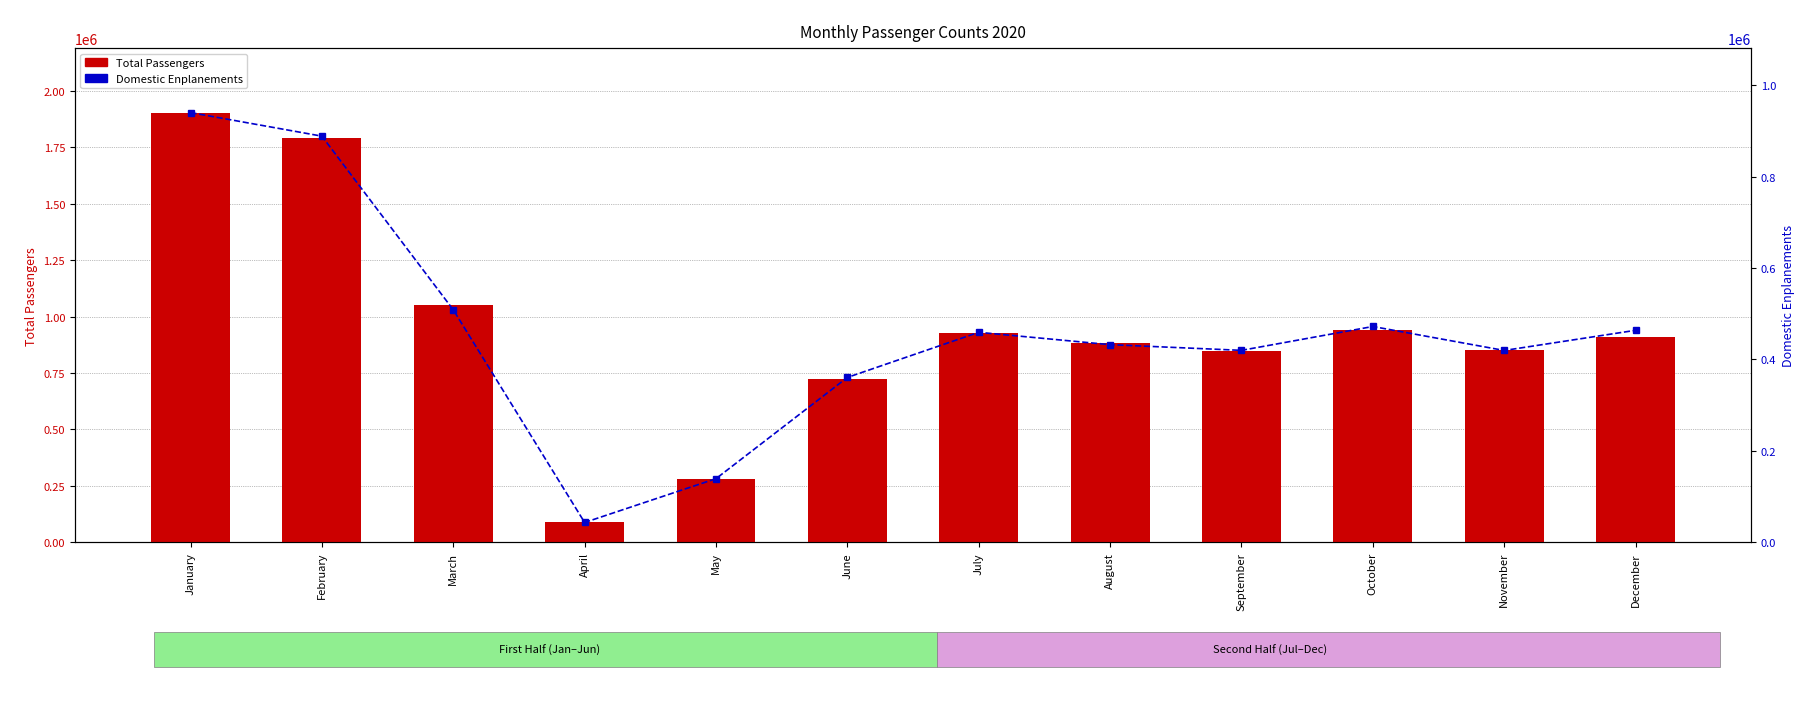

Is it true that Total Passengers equals 158306 at May?

False